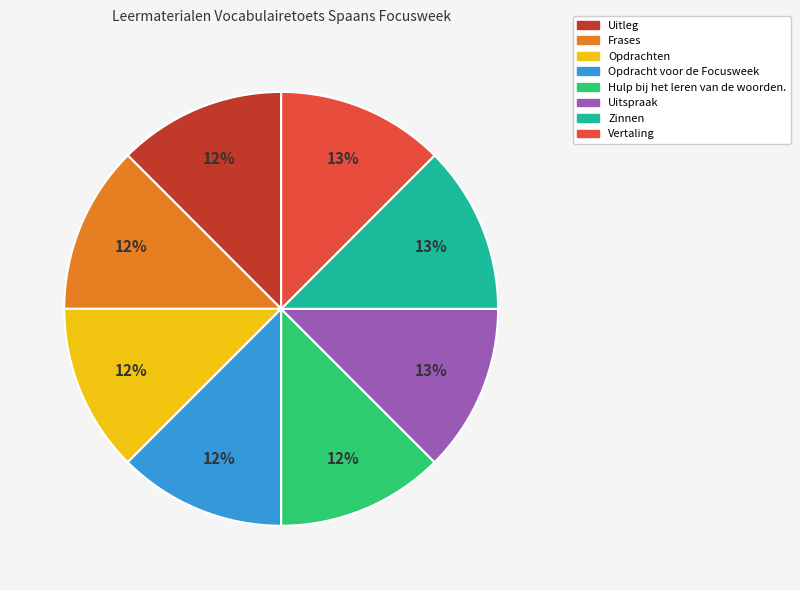

Does Uitleg account for over 50% of the chart?

No